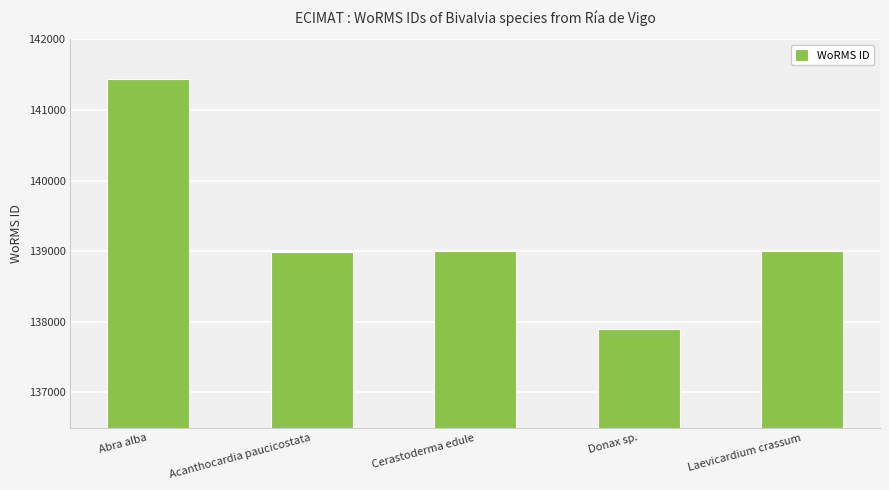

What is the approximate value at Laevicardium crassum, to the nearest 10?

139000